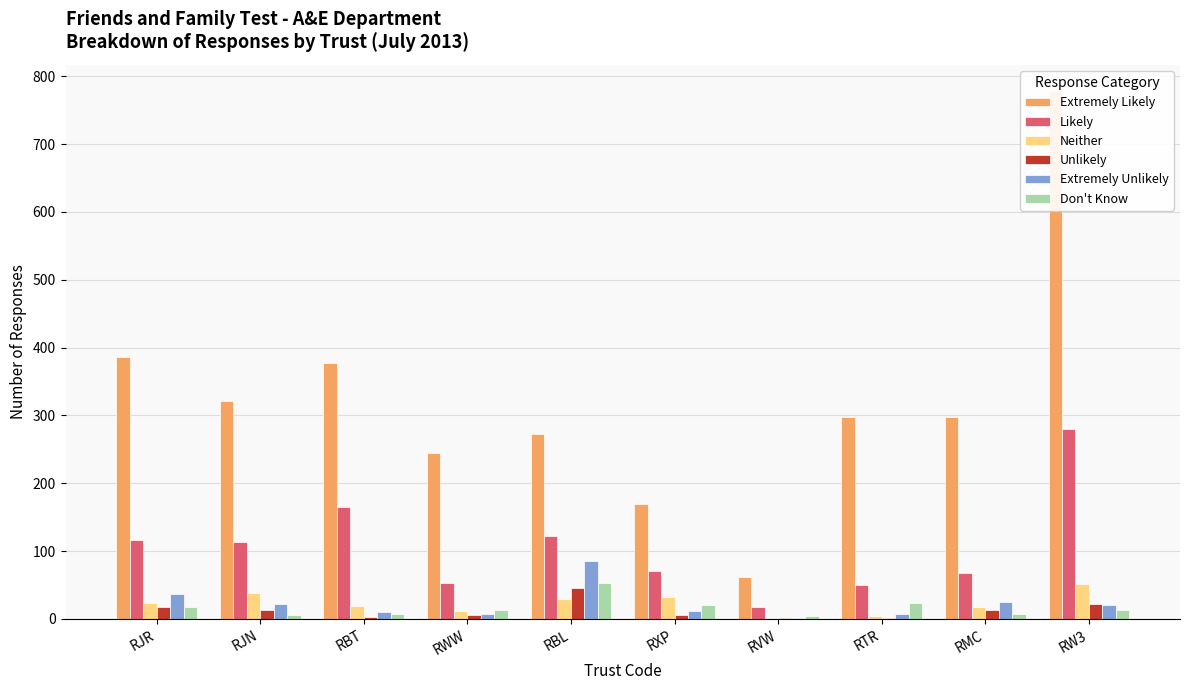

How many groups of bars are there?

10